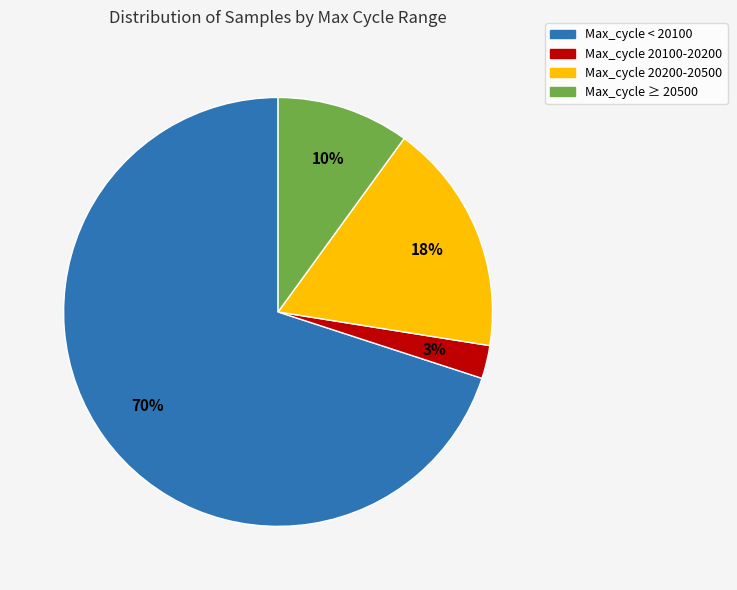

To the nearest percent, what is the average slice percentage?

25%